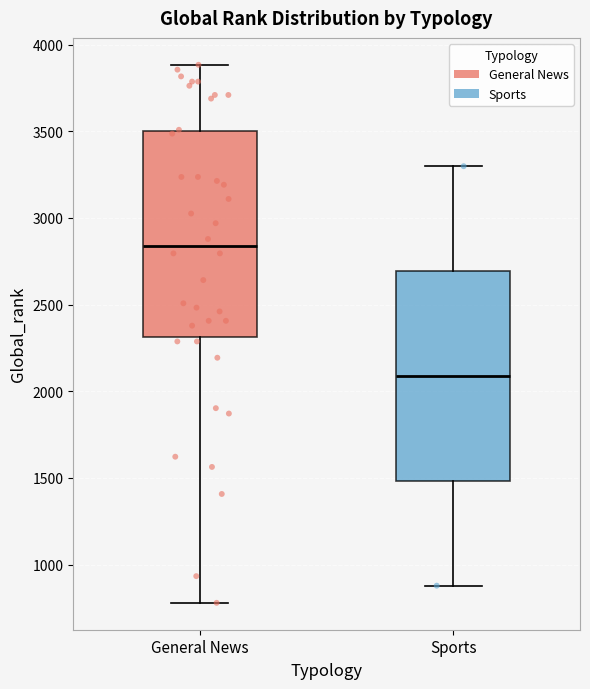

Reading left to right, read every box against the y-axis: the position of its median line, the range the box covers, and the ends of its whiskers. The values are not printed on the chart, so give them approximately, as read against the axis.

General News: median 2850, box 2300 to 3500, whiskers 800 to 3900
Sports: median 2100, box 1500 to 2700, whiskers 900 to 3300